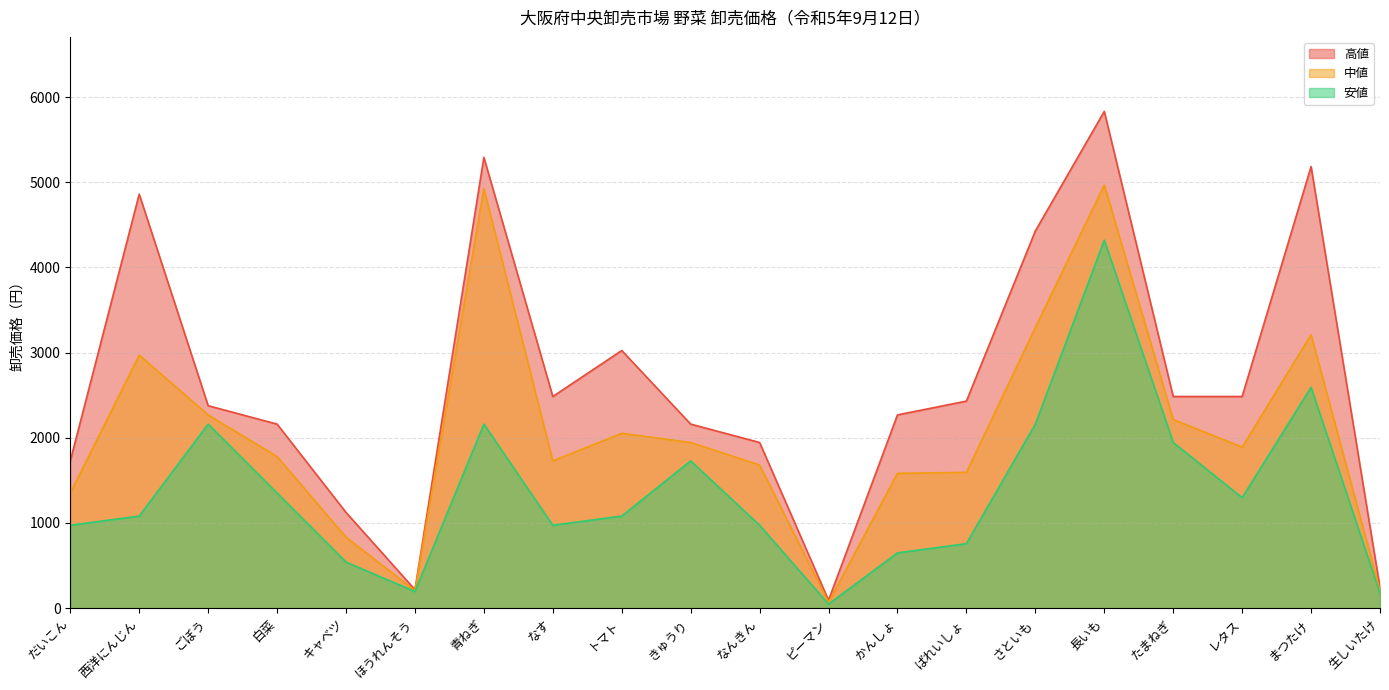

The 中値 series shows 832 at キャベツ. True or false?

True